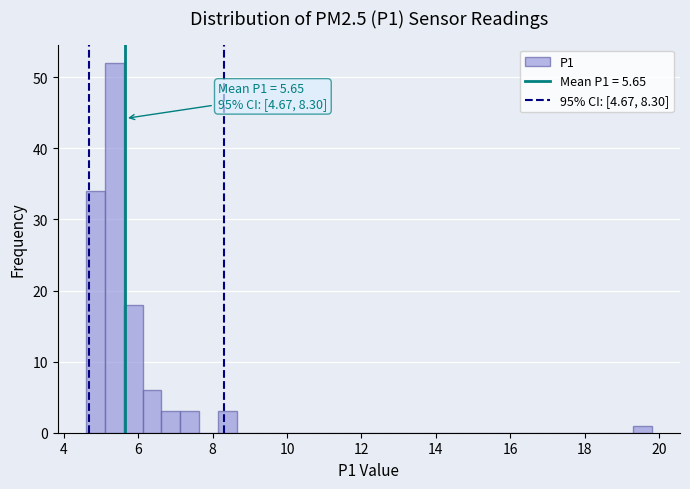

Read against the x-axis, roughly where is the centre of the tallest bar?

5.4